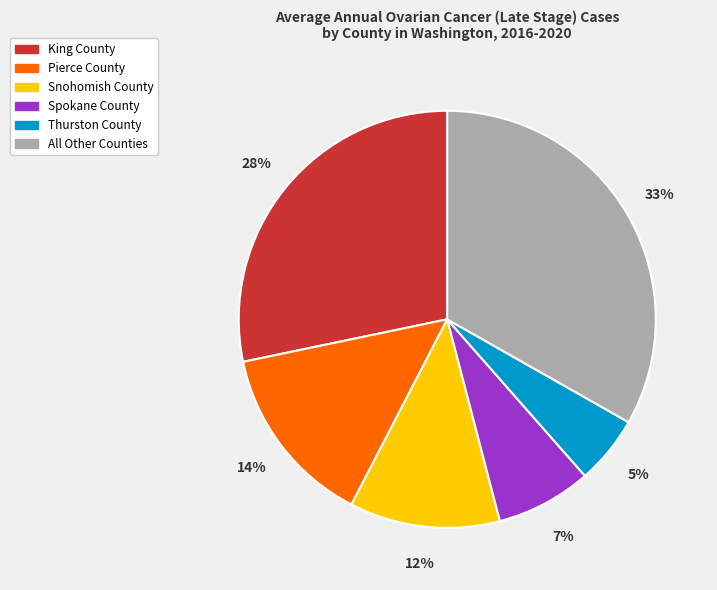

Rank the categories by value from lowest to highest.

Thurston County, Spokane County, Snohomish County, Pierce County, King County, All Other Counties